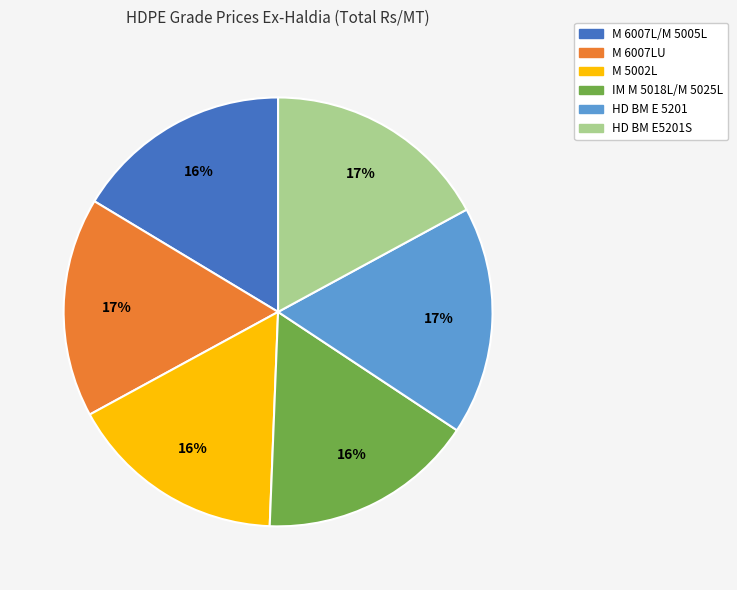

To the nearest percent, what percentage of the pie is HD BM E5201S?

17%